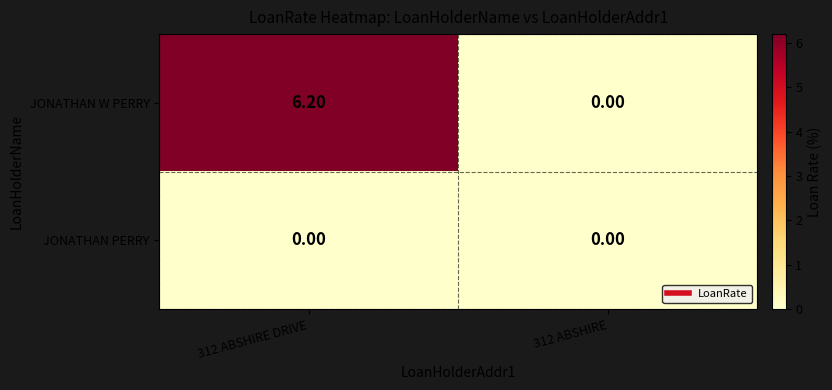

Count the number of data series in this chart.

2